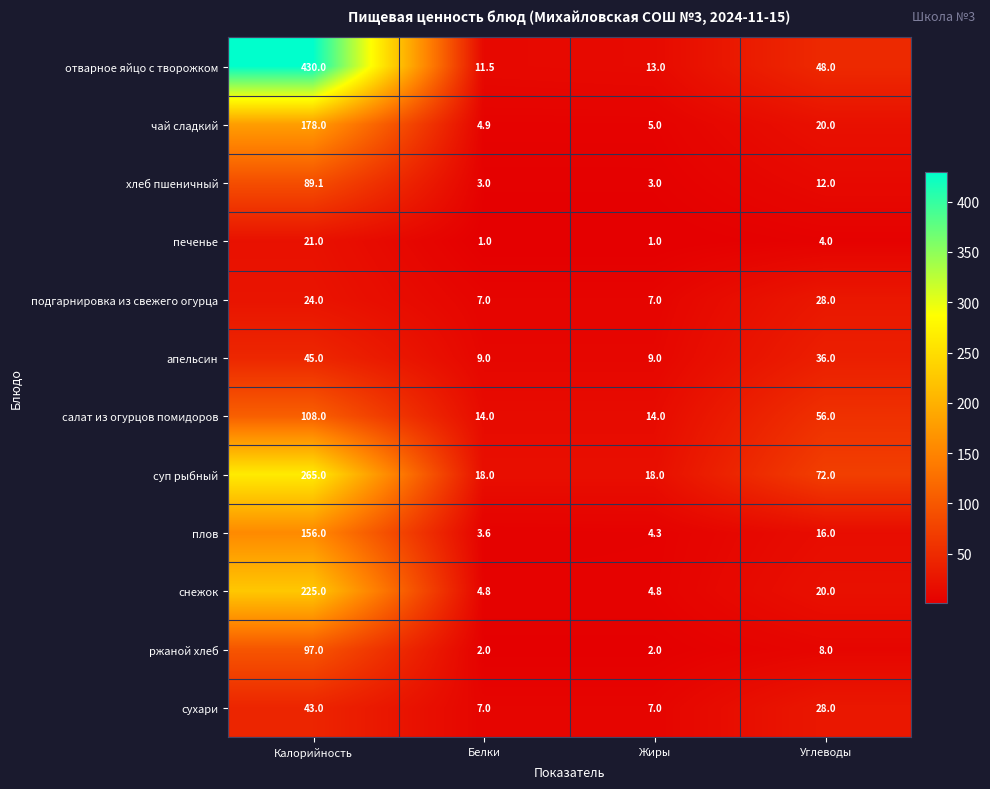

Which series changed the most between Белки and Углеводы?

суп рыбный